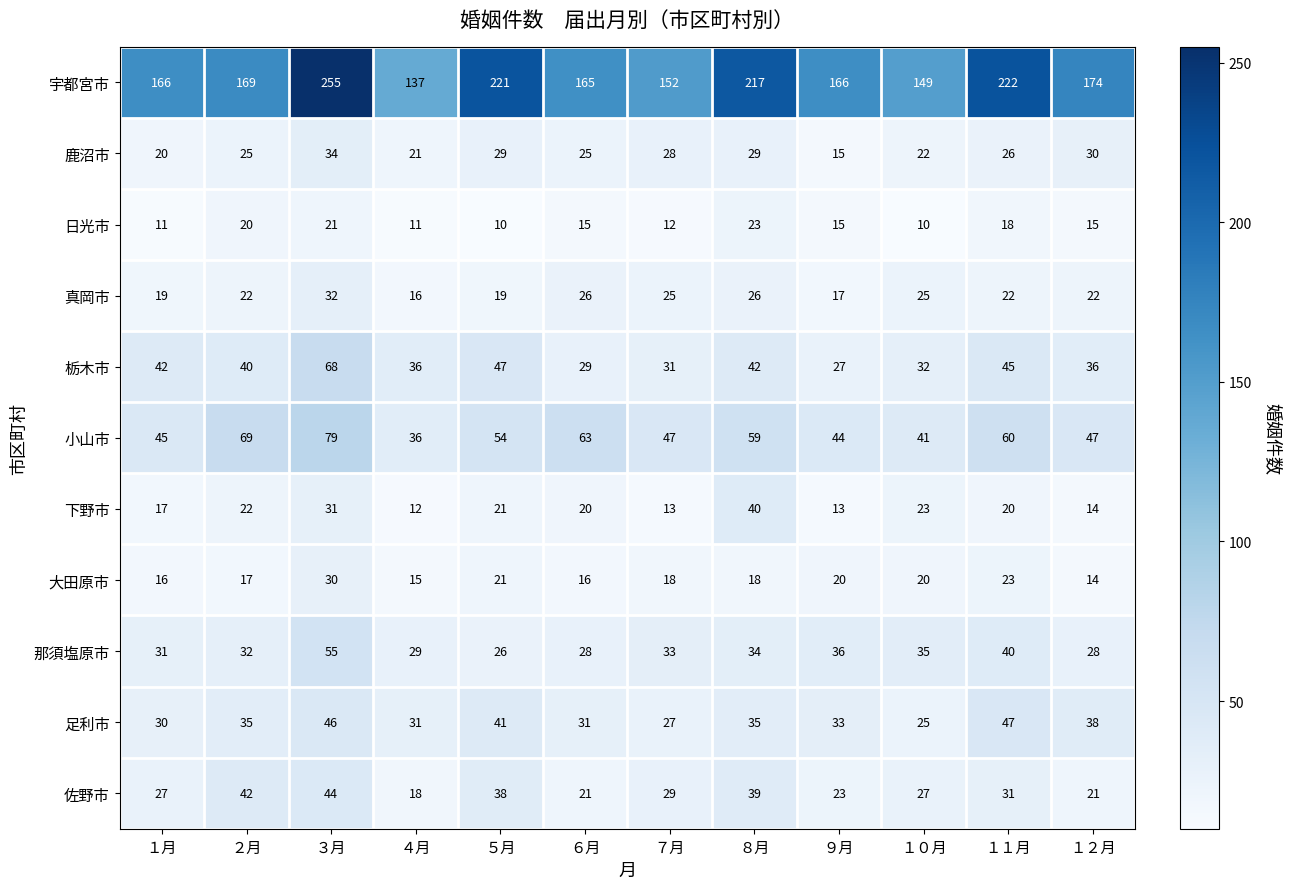

What value does the 足利市 series have at ９月, to the nearest 5?

35